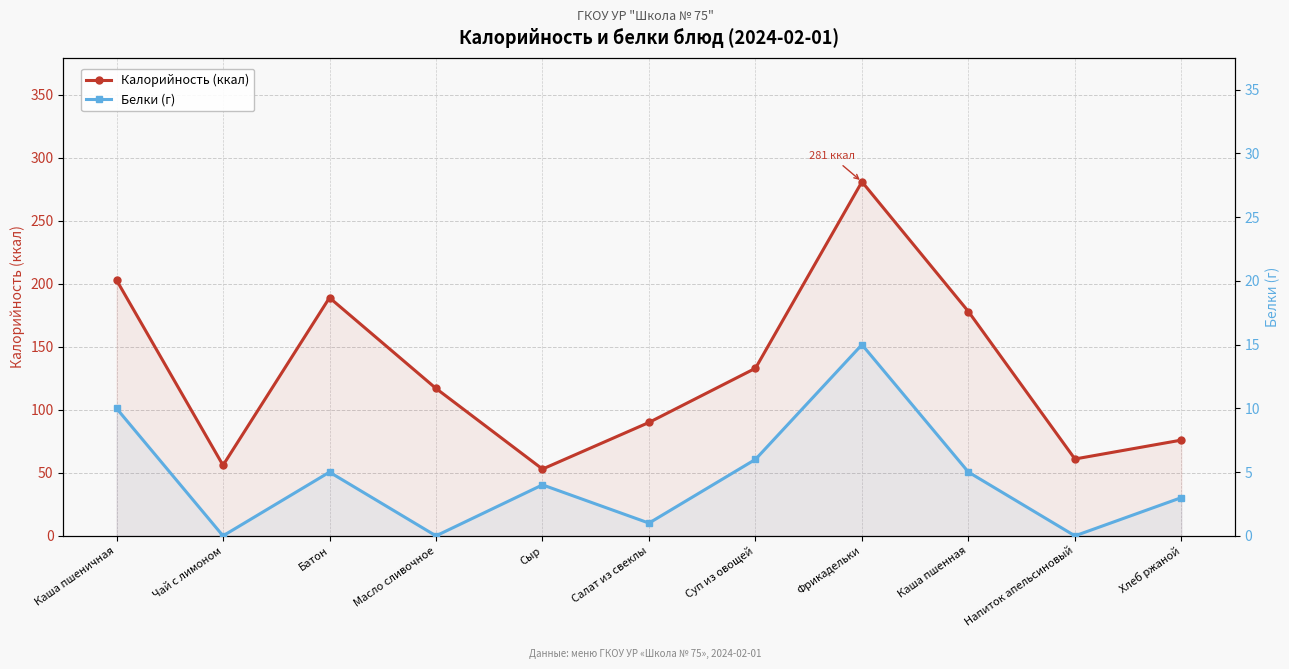

How many categories are shown in the chart?

11